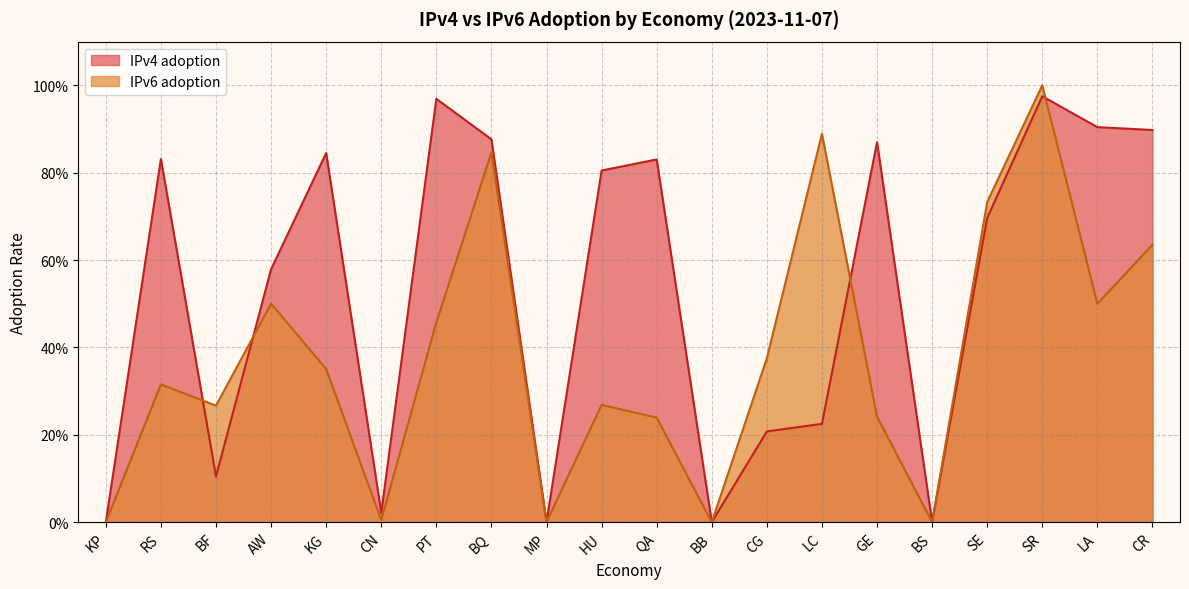

What is the difference between the maximum and minimum values in the IPv6 adoption series?

1.0